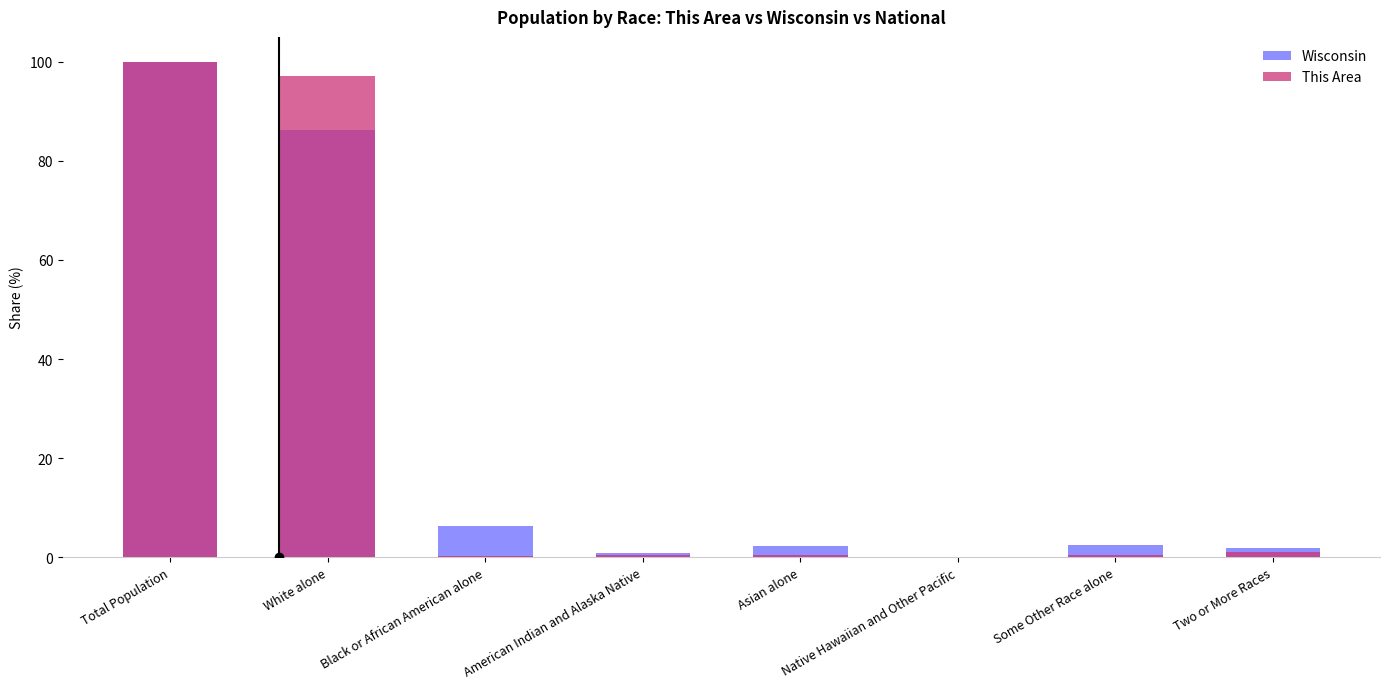

What is the difference between the highest and lowest values at American Indian and Alaska Native?

0.5